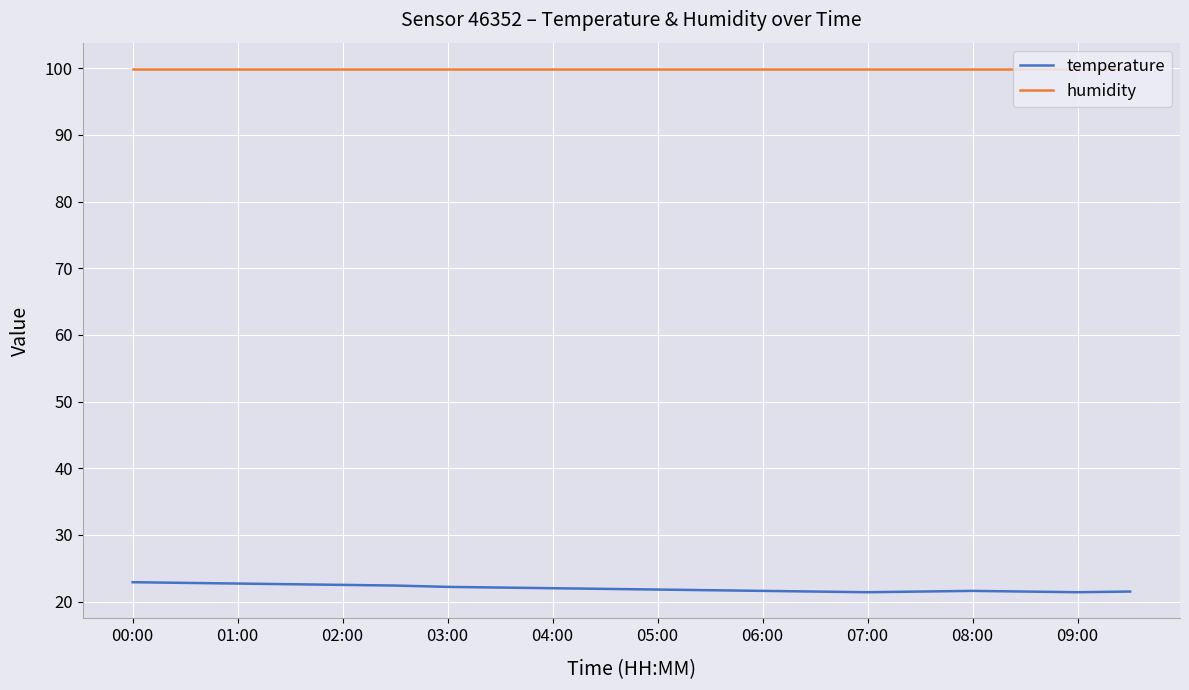

What is the smallest value displayed?

21.4